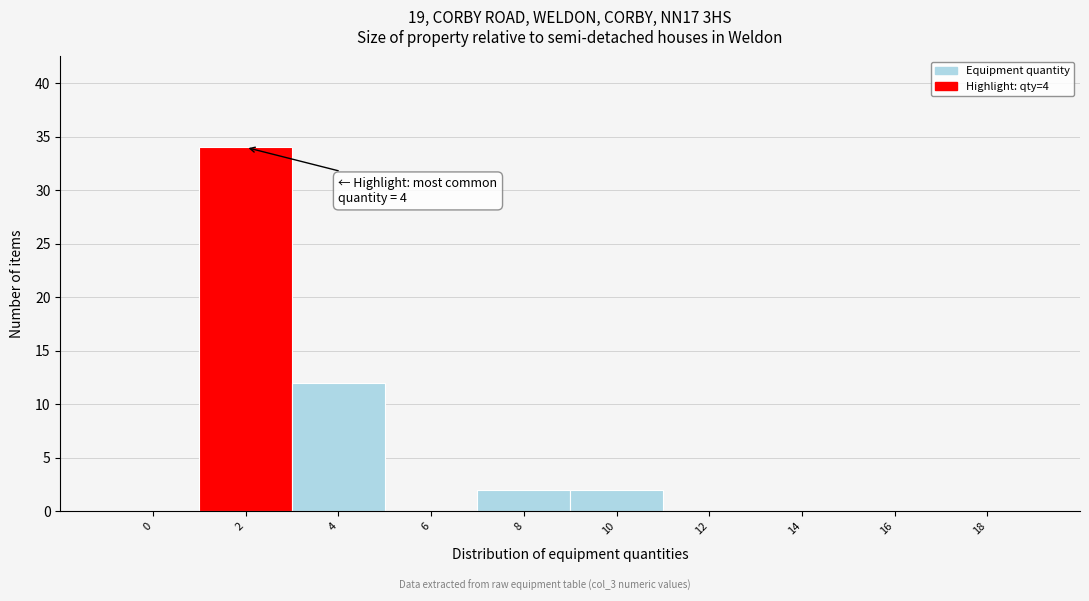

Reading left to right, what are all the values shown in this chart?

0=0	2=34	4=12	6=0	8=2	10=2	12=0	14=0	16=0	18=0